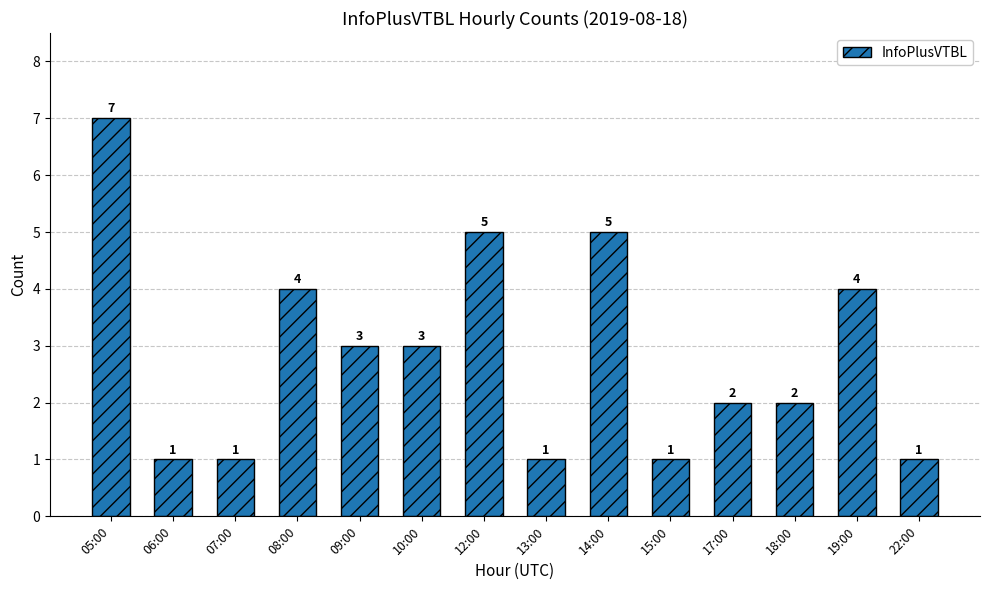

Reading left to right, what are all the values shown in this chart?

7	1	1	4	3	3	5	1	5	1	2	2	4	1